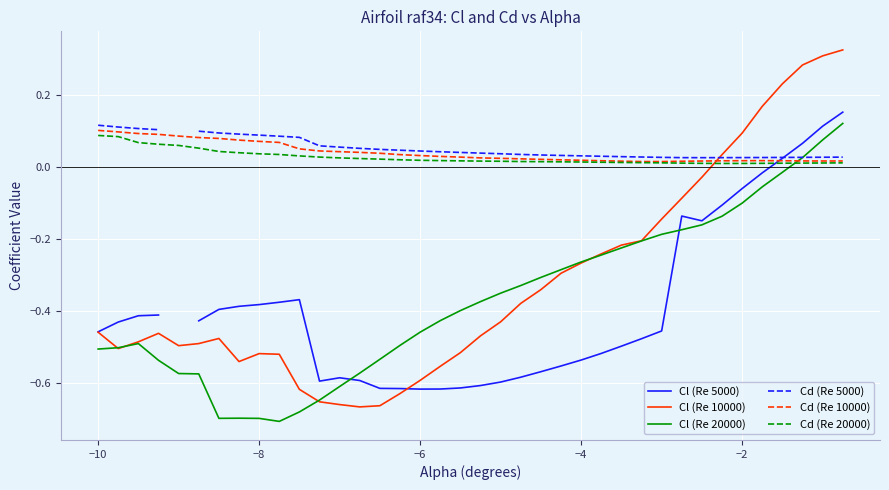

True or false: Cl (Re 20000) has a value of -0.7 at −6.

False